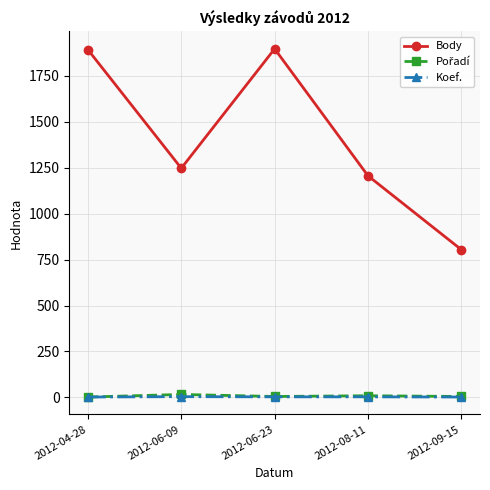

Between 2012-04-28 and 2012-06-09, which series saw the biggest shift?

Body